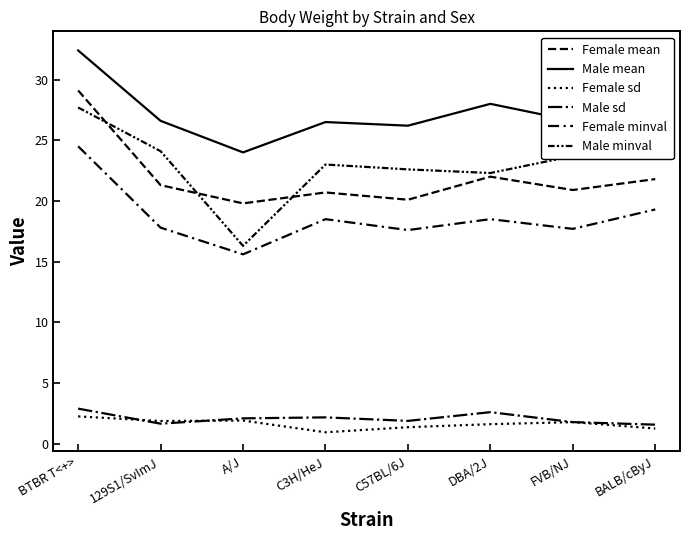

How many lines are shown in the chart?

6